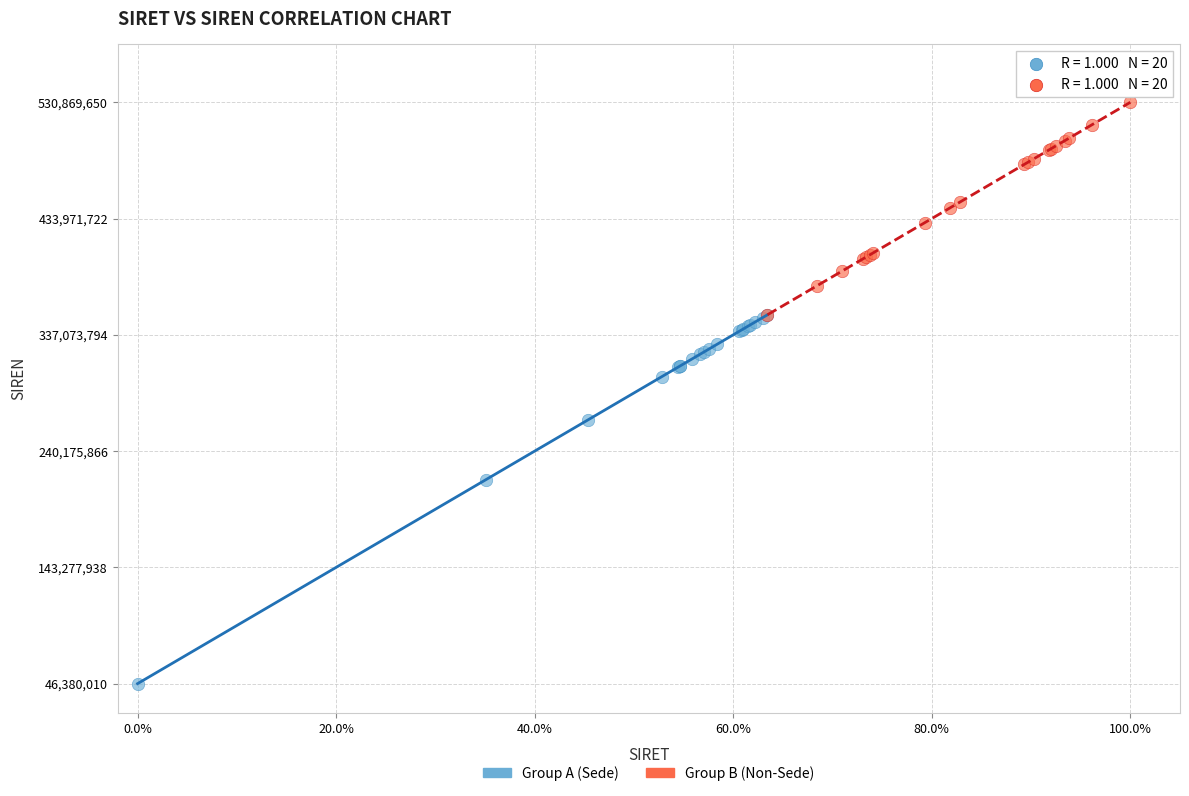

Which series has the widest spread of Y values?

Group A (Sede)